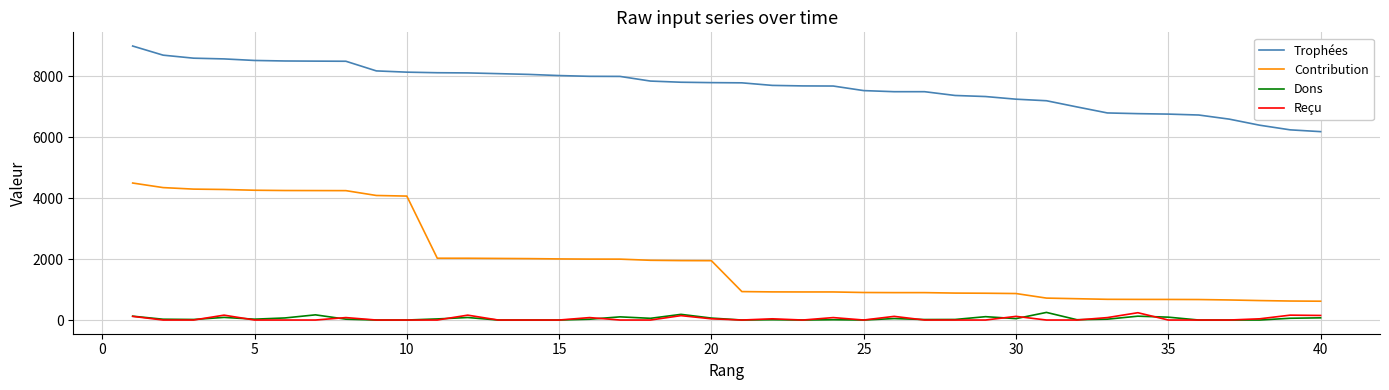

What are all the series names shown in the legend?

Trophées, Contribution, Dons, Reçu